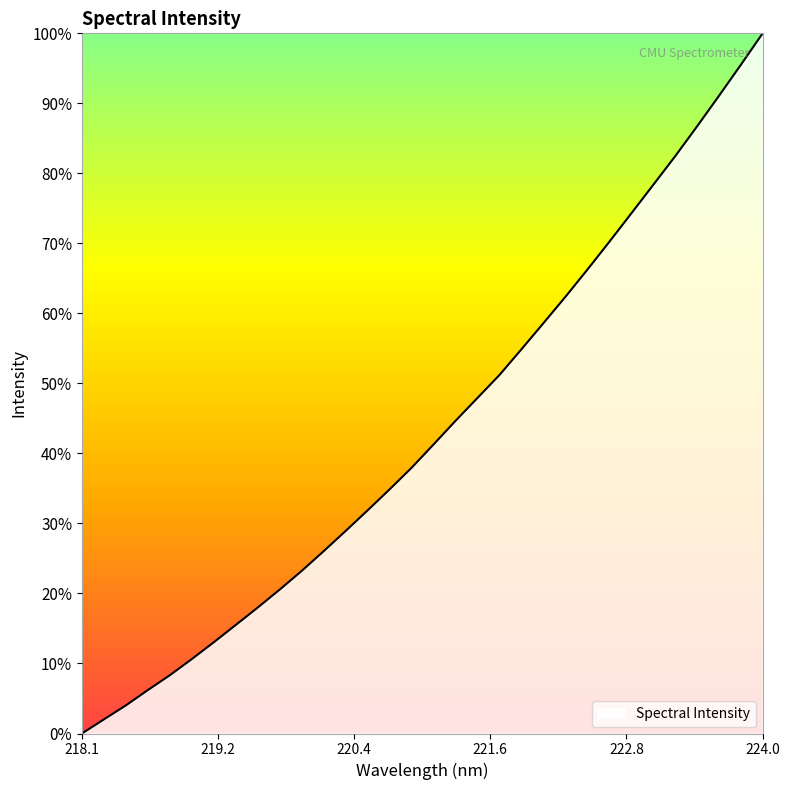

What is the sum of all values?

1386.4